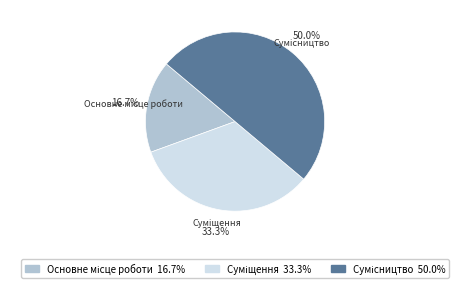

What percentage is NOT represented by Основне місце роботи?

83.3%